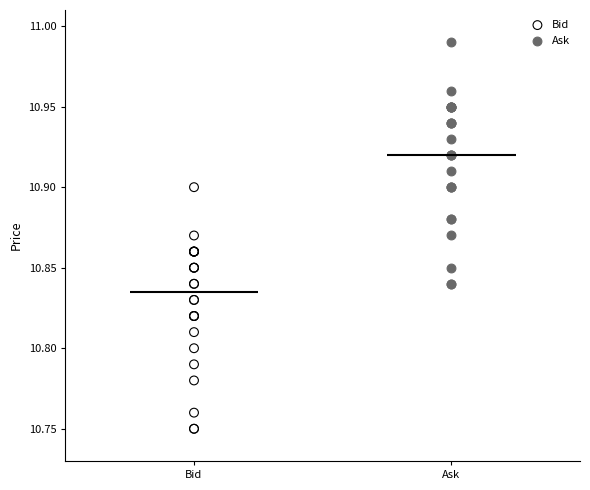

What are all the series names shown in the legend?

Bid, Ask